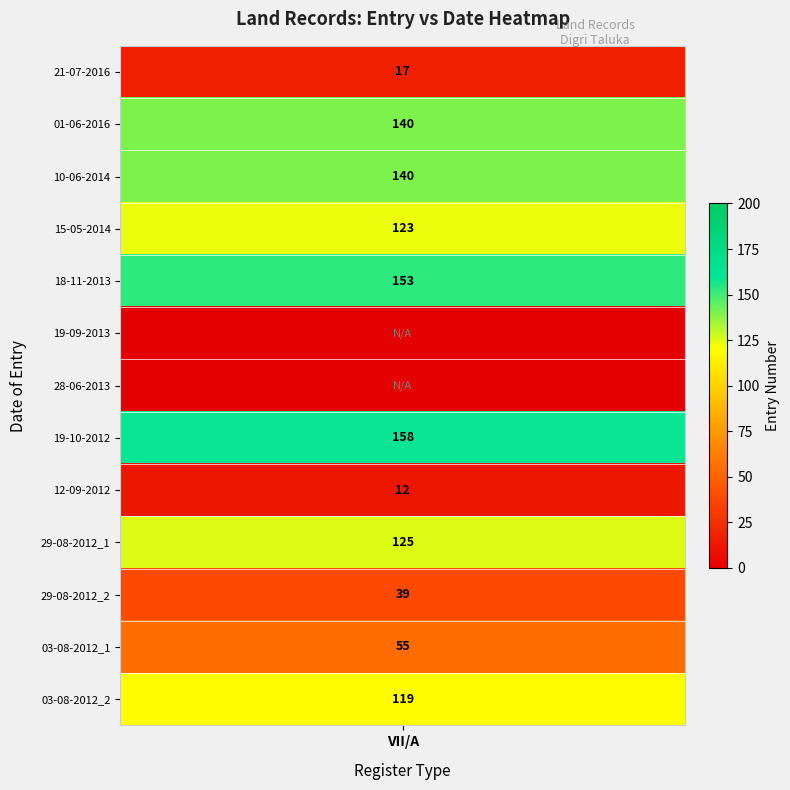

Reading left to right, transcribe all the data shown in this chart.

17	140	140	123	153	0	0	158	12	125	39	55	119